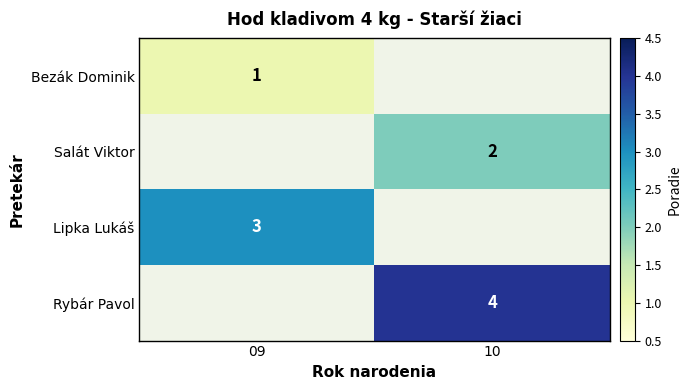

How many data points does each series have?

2